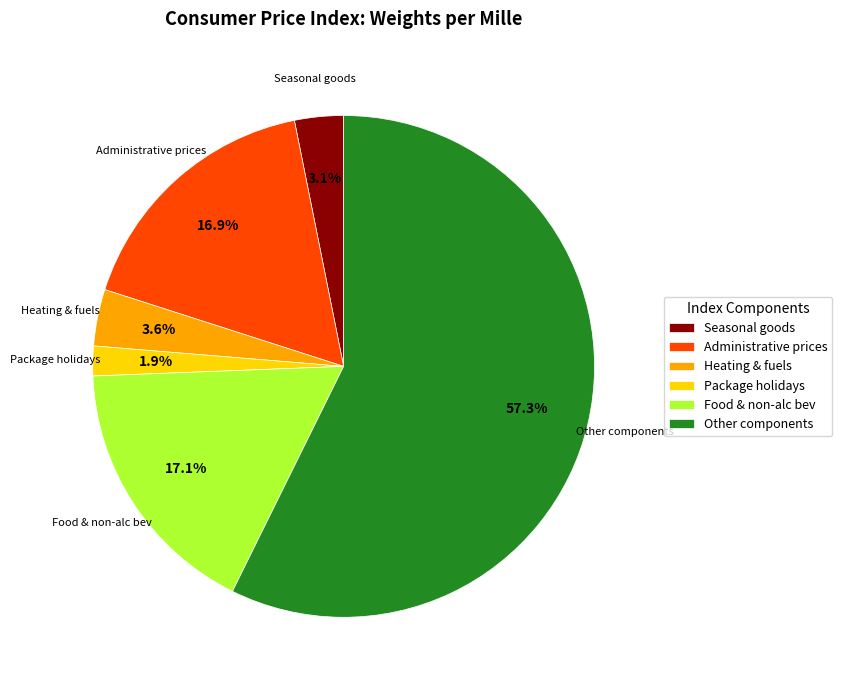

Is the sum of Other components and Seasonal goods greater than half?

Yes